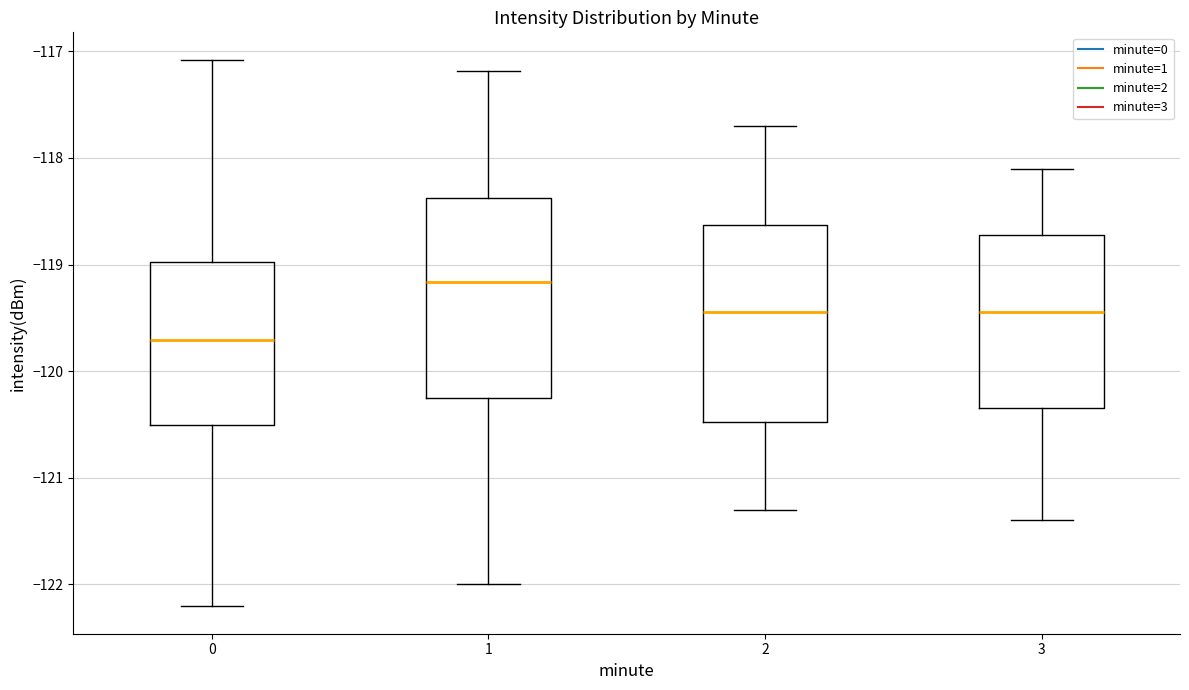

Reading left to right, read every box against the y-axis: the position of its median line, the range the box covers, and the ends of its whiskers. The values are not printed on the chart, so give them approximately, as read against the axis.

0: median -119.7, box -120.5 to -119.0, whiskers -122.2 to -117.1
1: median -119.2, box -120.2 to -118.4, whiskers -122.0 to -117.2
2: median -119.4, box -120.5 to -118.6, whiskers -121.3 to -117.7
3: median -119.4, box -120.3 to -118.7, whiskers -121.4 to -118.1